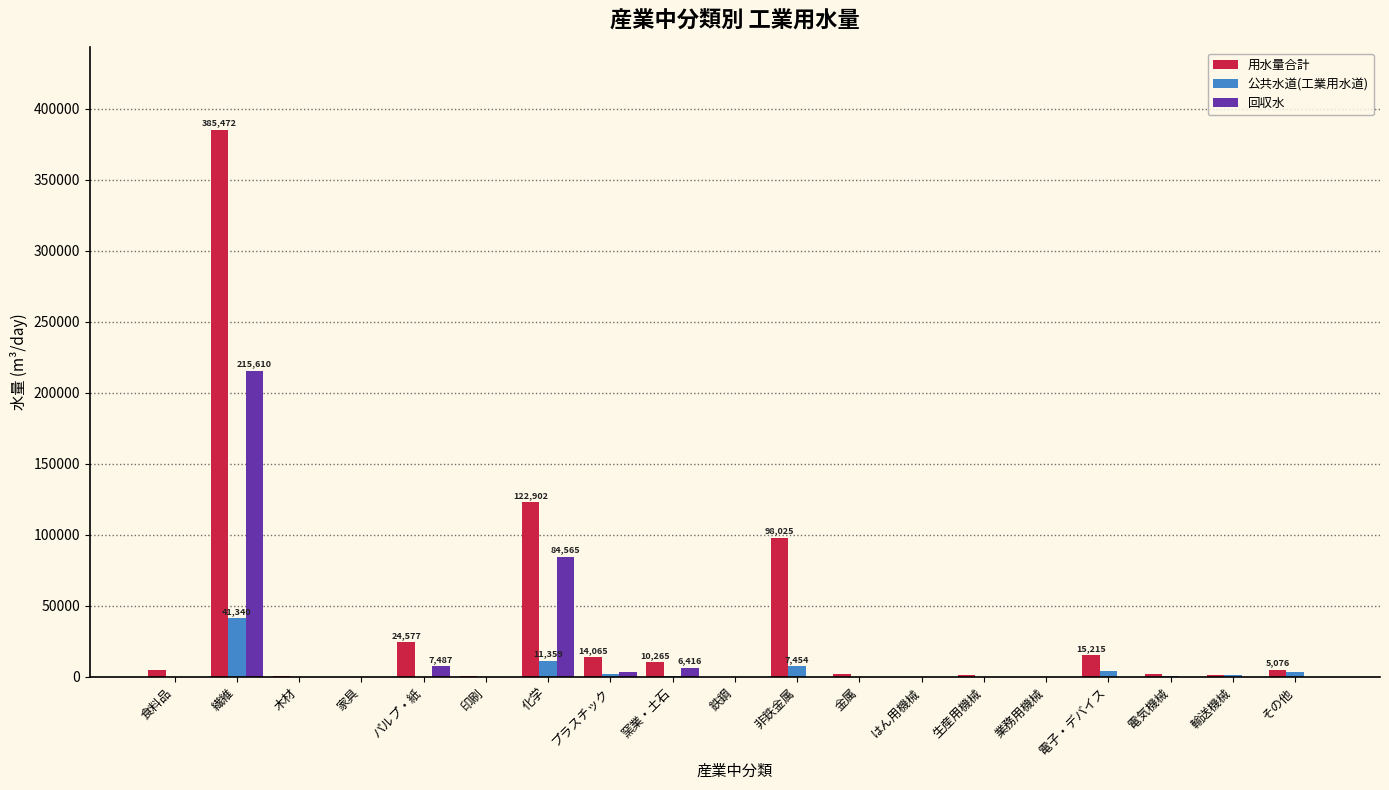

Is it true that 回収水 equals 0 at 家具?

True